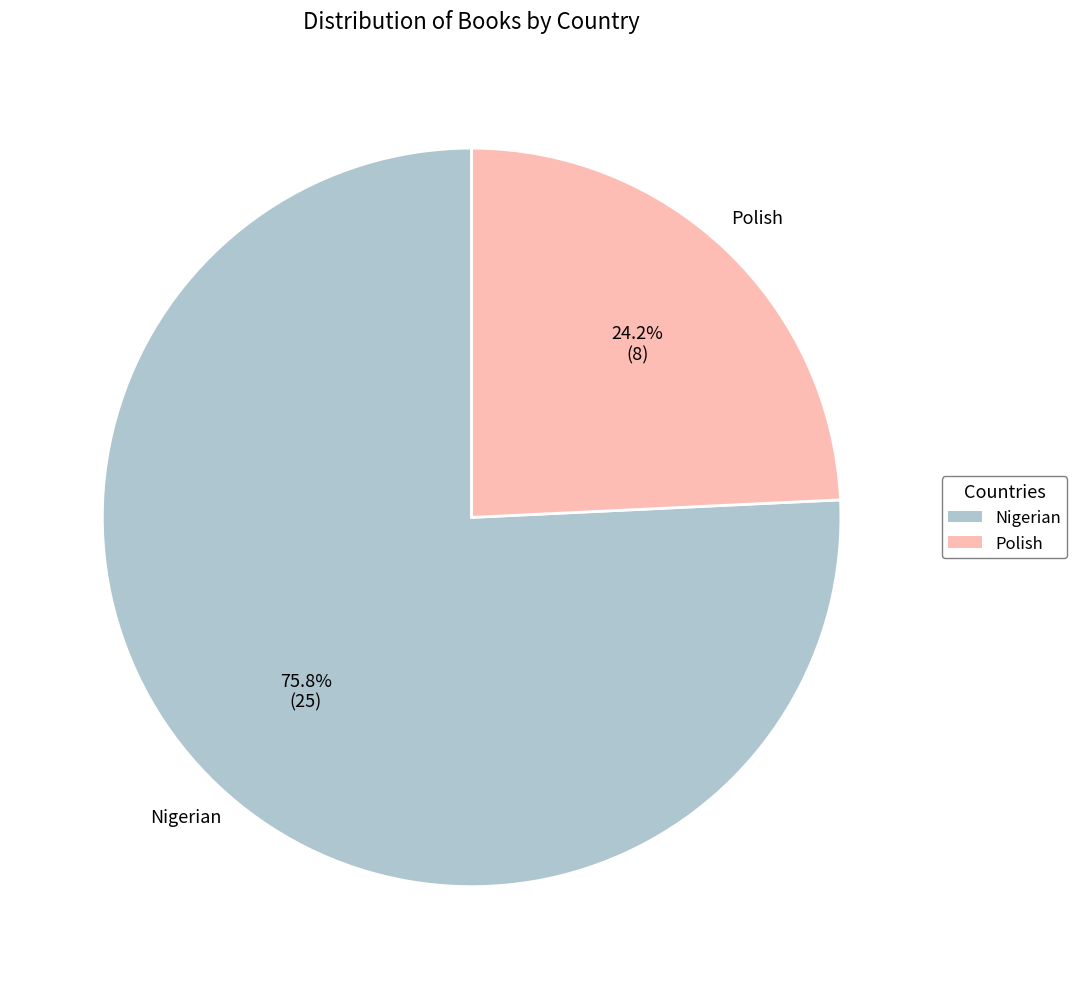

Which has a higher value, Nigerian or Polish?

Nigerian